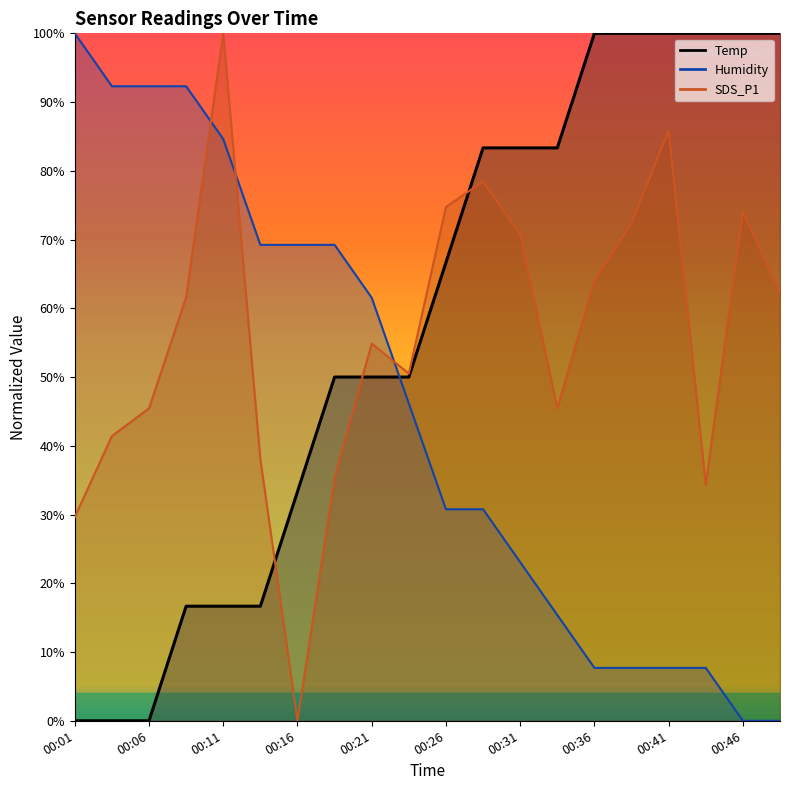

At which category does the chart reach its peak across all series?

00:36